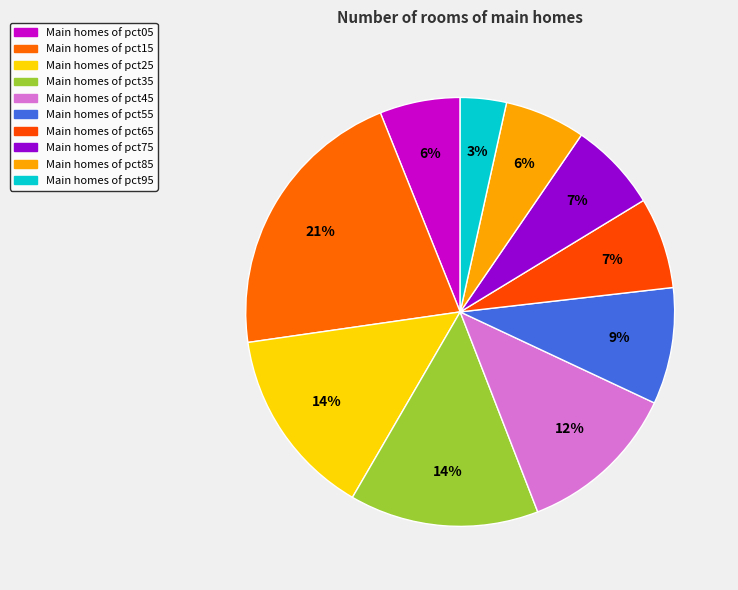

How many slices are in this pie chart?

10